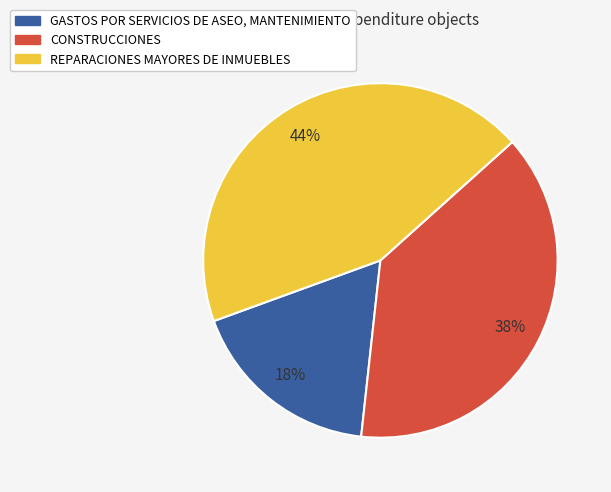

Between REPARACIONES MAYORES DE INMUEBLES and CONSTRUCCIONES, which is larger?

REPARACIONES MAYORES DE INMUEBLES